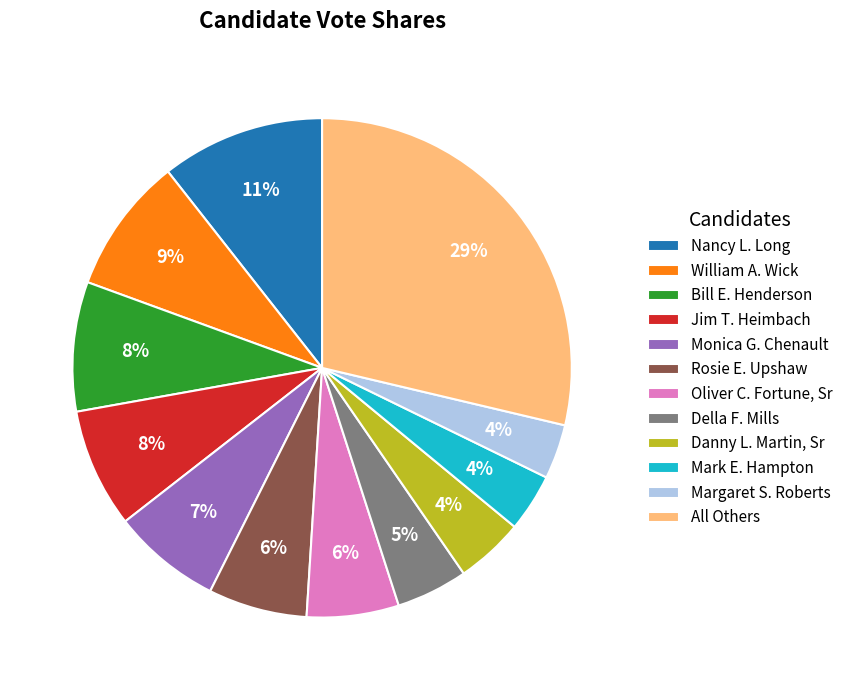

To the nearest percent, what percentage of the pie is All Others?

29%